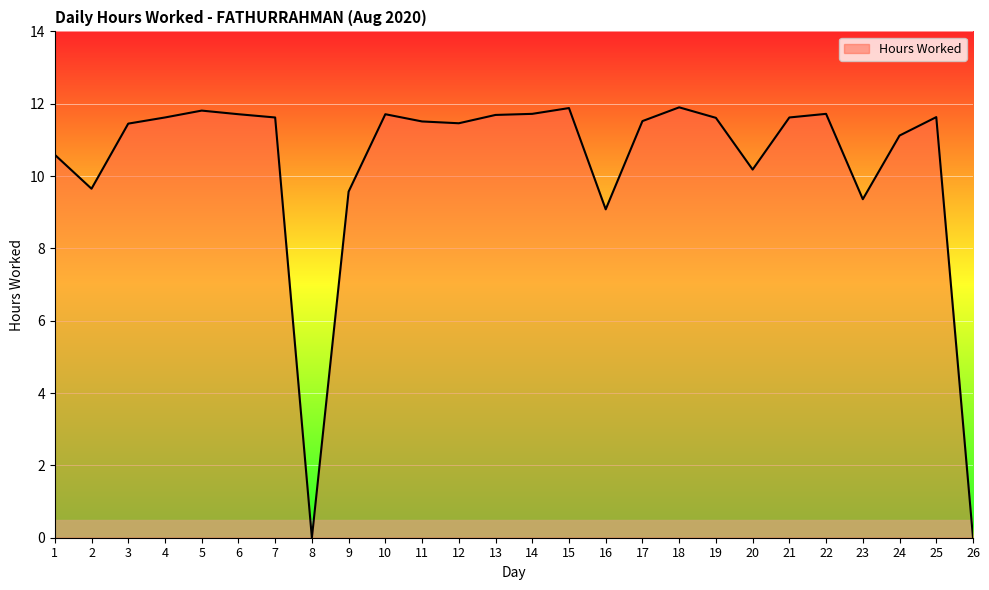

Does the chart have visible grid lines?

Yes